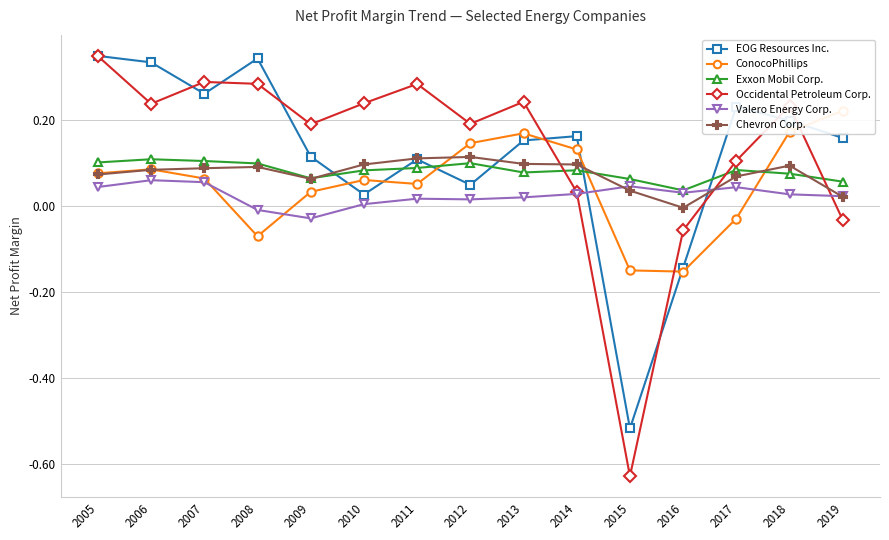

What is the difference between the highest and lowest values at 2005?

0.3